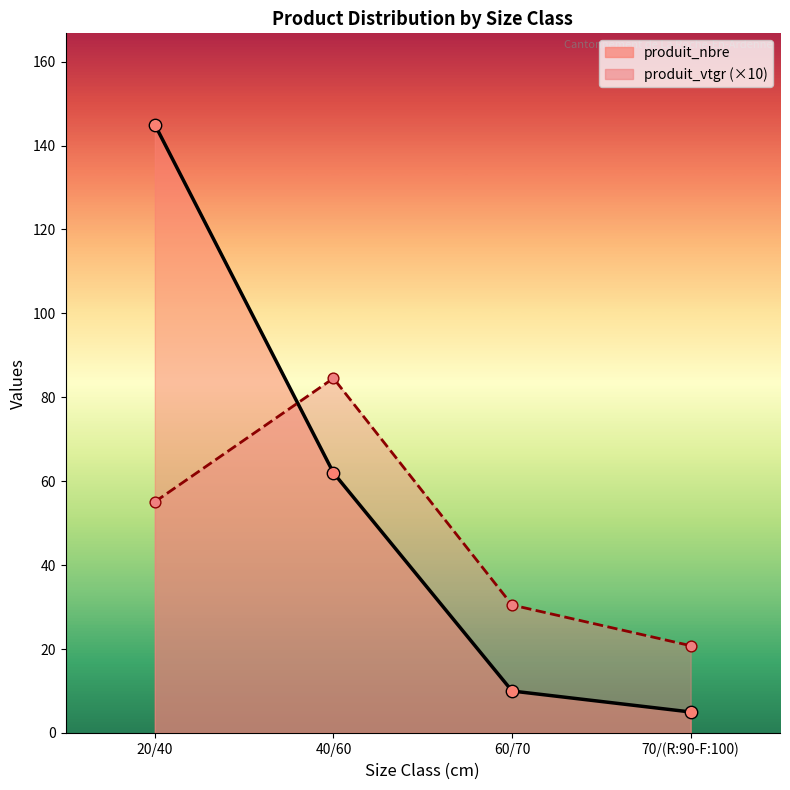

What are all the series names shown in the legend?

produit_nbre, produit_vtgr